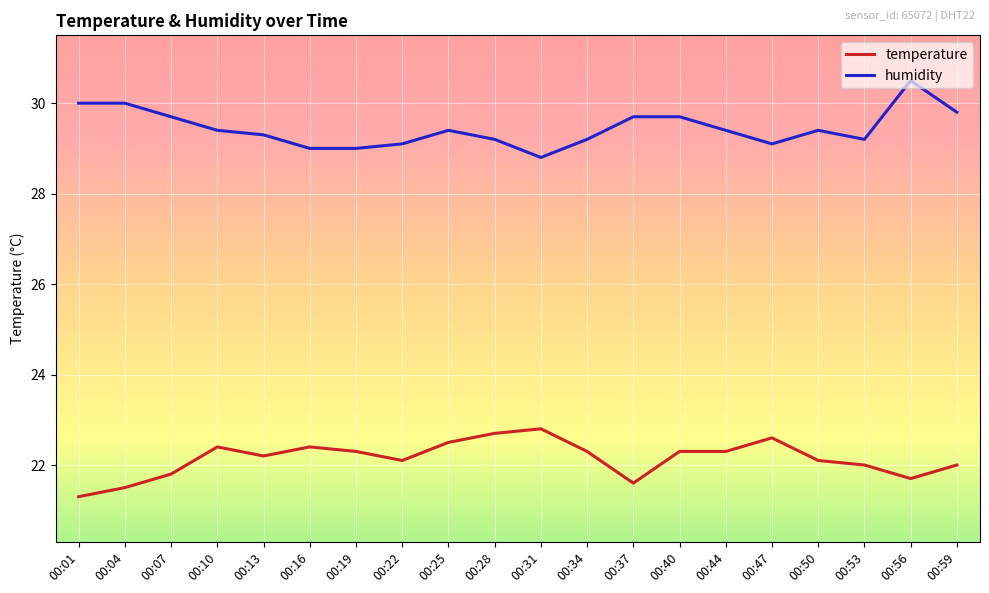

What is the spread (max minus min) of values at 00:13?

7.1